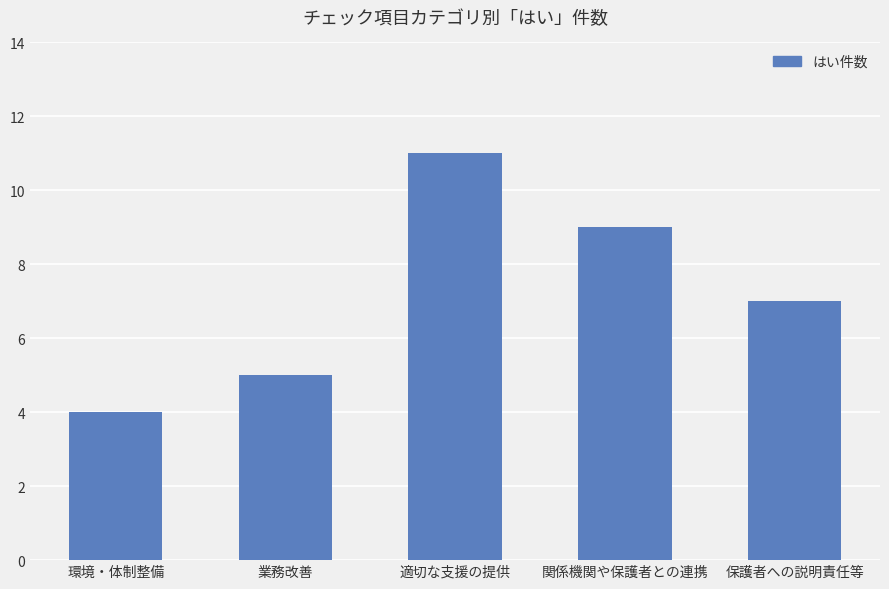

List the labels in order of value, largest first.

適切な支援の提供, 関係機関や保護者との連携, 保護者への説明責任等, 業務改善, 環境・体制整備